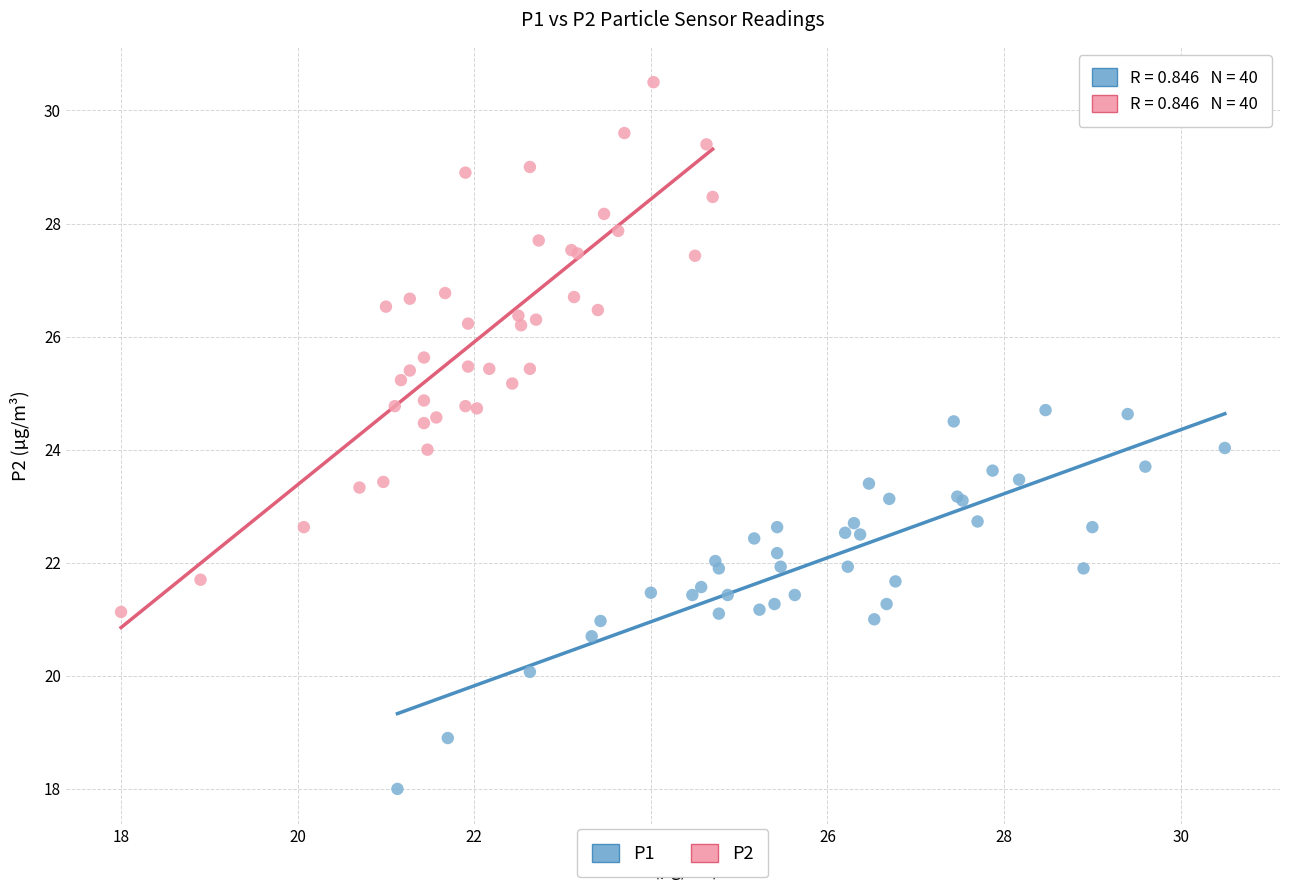

Which series has the widest spread of Y values?

P2